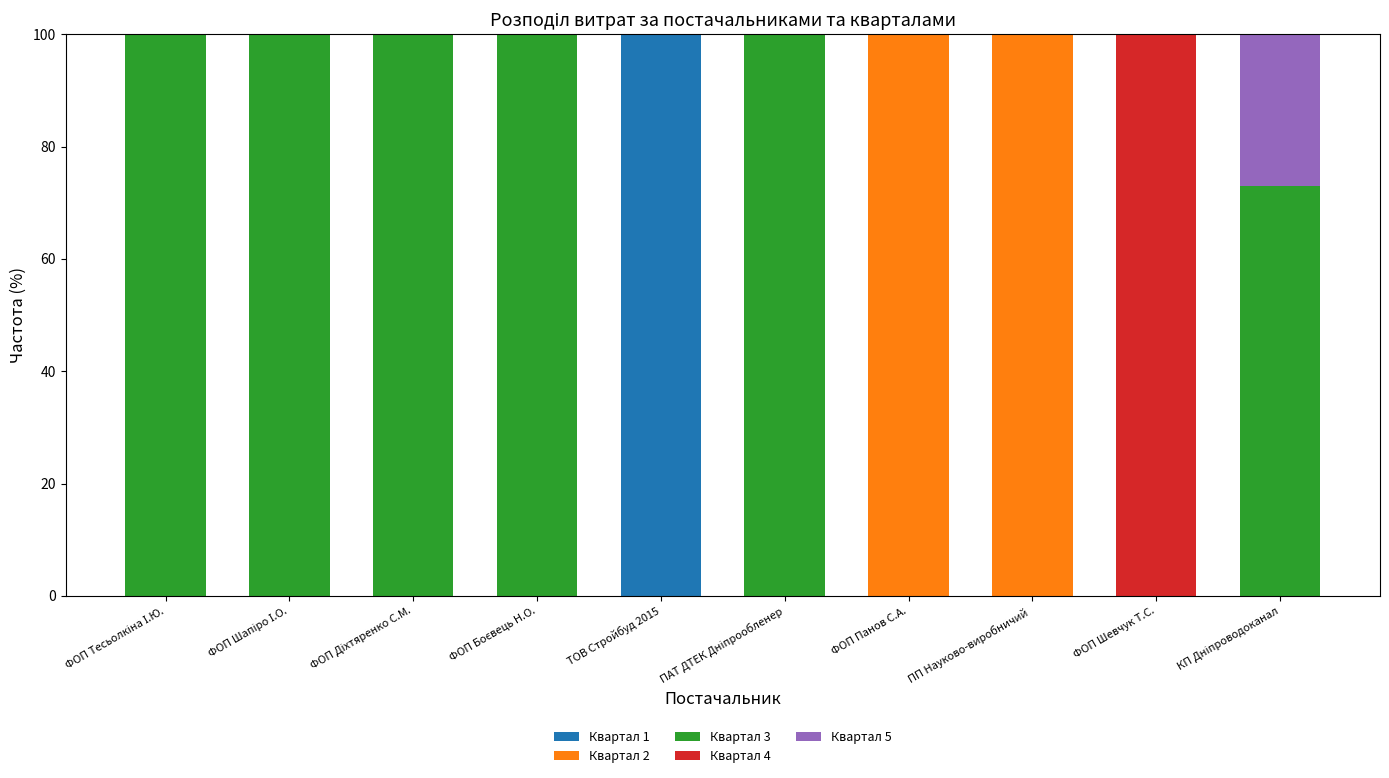

Which category has the highest value in the Квартал 1 series?

ТОВ Стройбуд 2015